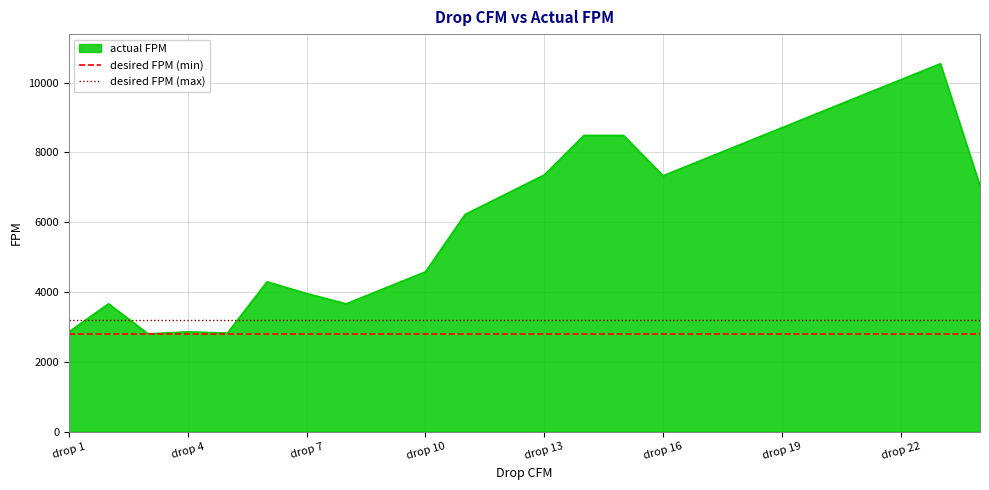

The value of desired FPM (max) at drop 4 is 2193. True or false?

False